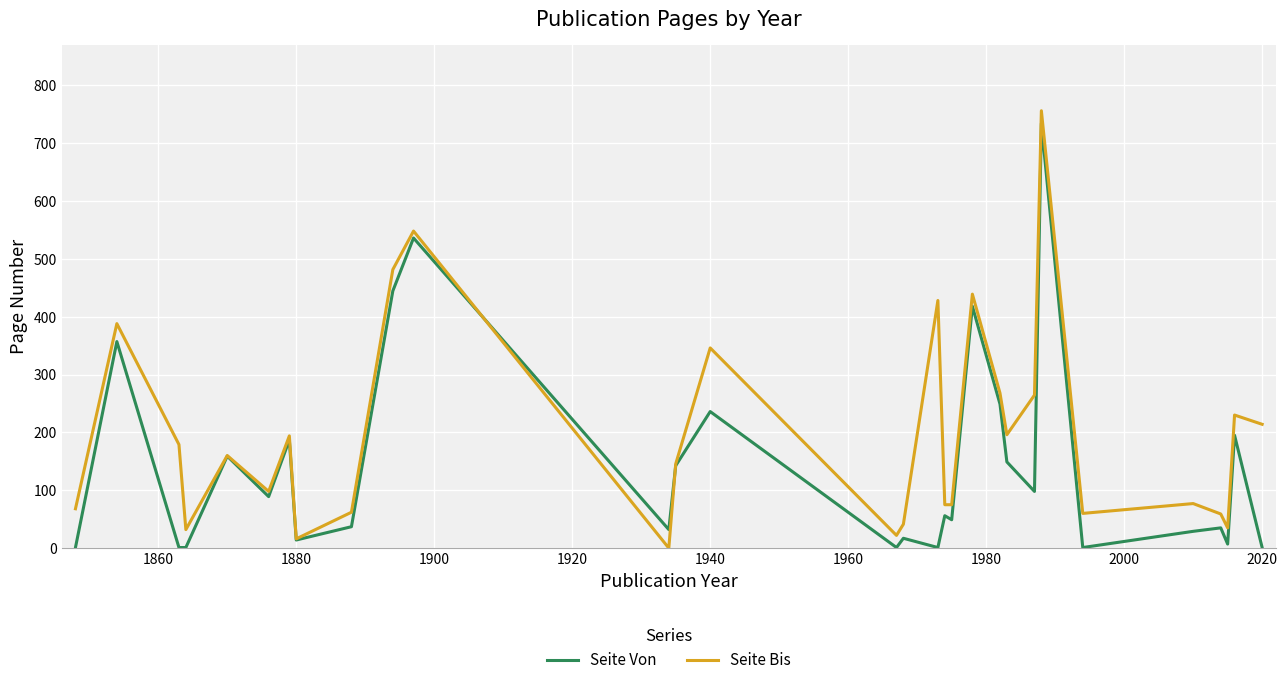

List the series in order of their overall mean, highest first.

Seite Bis, Seite Von